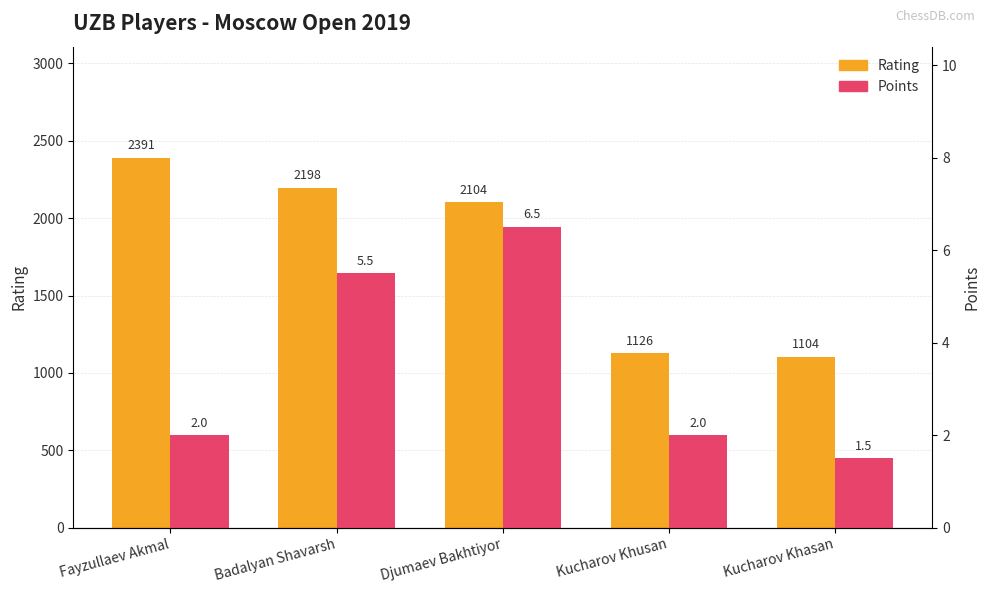

Between Fayzullaev Akmal and Kucharov Khasan, which series saw the biggest shift?

Rating